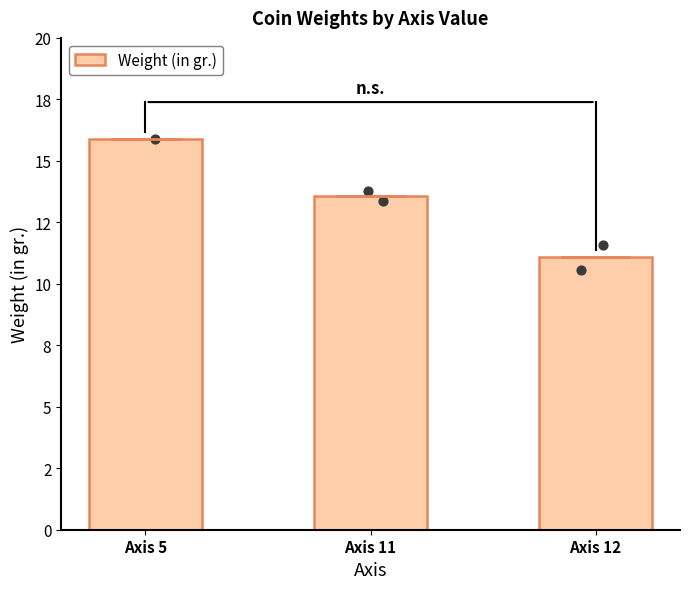

What is the change in value from Axis 5 to Axis 12?

-4.8